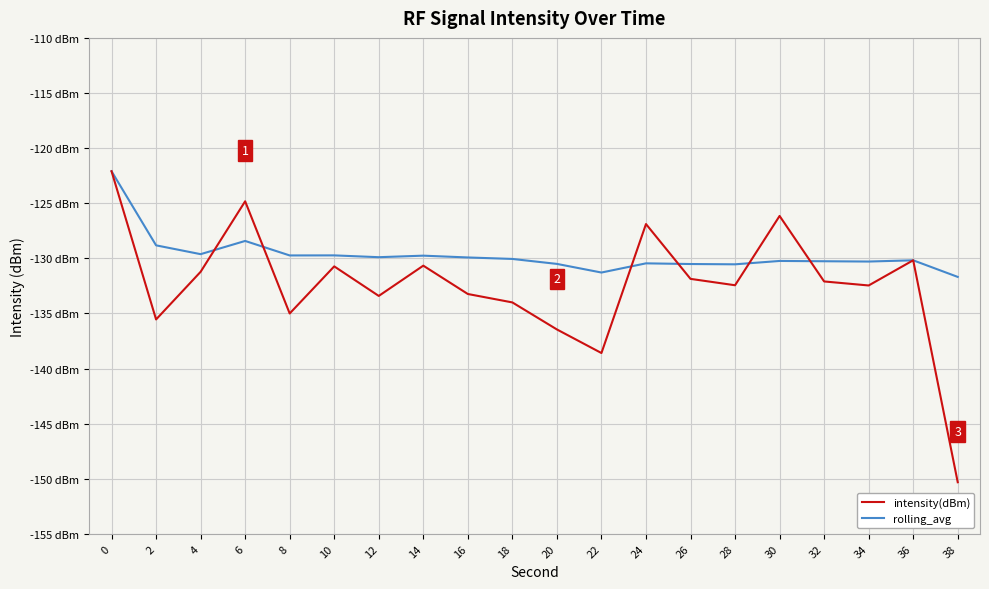

Reading right to left, transcribe all the data shown in this chart.

intensity(dBm): 38=-150.3	36=-130.2	34=-132.5	32=-132.1	30=-126.2	28=-132.4	26=-131.9	24=-126.9	22=-138.6	20=-136.5	18=-134.0	16=-133.2	14=-130.7	12=-133.4	10=-130.7	8=-135.0	6=-124.8	4=-131.2	2=-135.5	0=-122.1
rolling_avg: 38=-131.7	36=-130.2	34=-130.3	32=-130.3	30=-130.2	28=-130.5	26=-130.5	24=-130.5	22=-131.3	20=-130.5	18=-130.1	16=-129.9	14=-129.8	12=-129.9	10=-129.7	8=-129.7	6=-128.4	4=-129.6	2=-128.8	0=-122.1